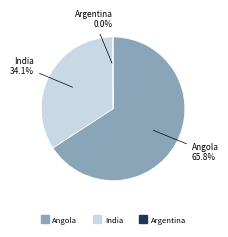

Does any single category account for the majority?

Yes